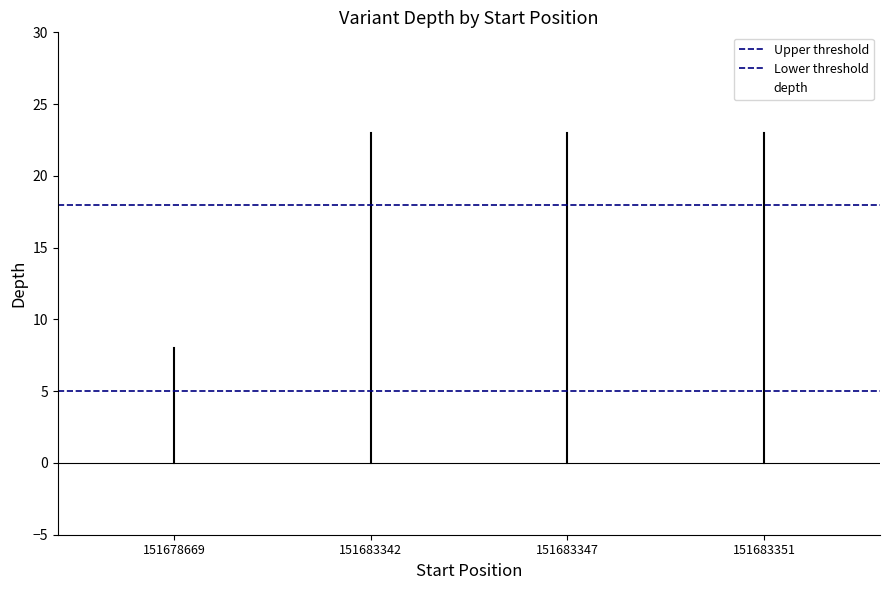

What value does the data have at 151678669?

8